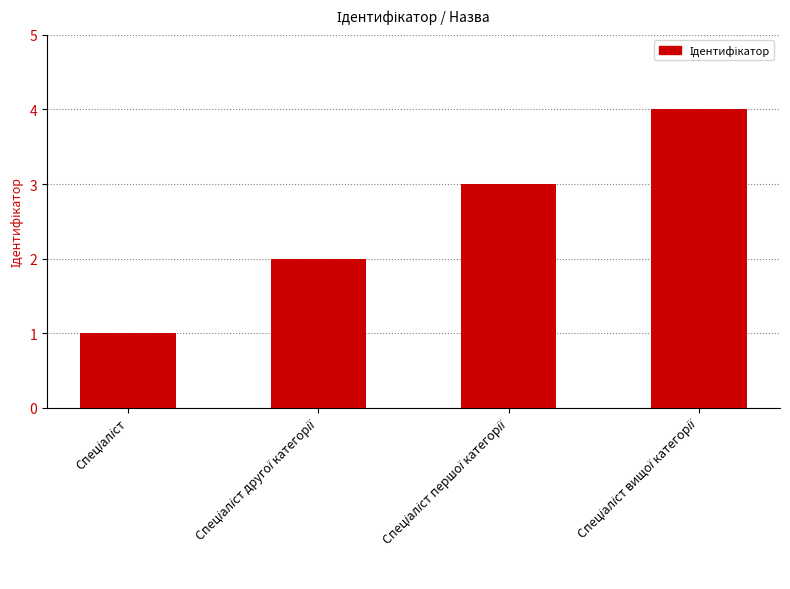

What is the maximum value shown in the chart?

4